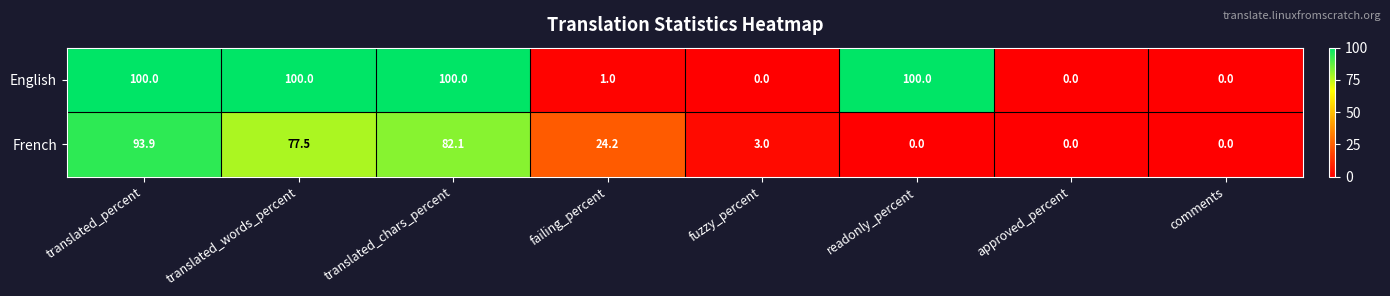

True or false: French has a value of -44.7 at approved_percent.

False